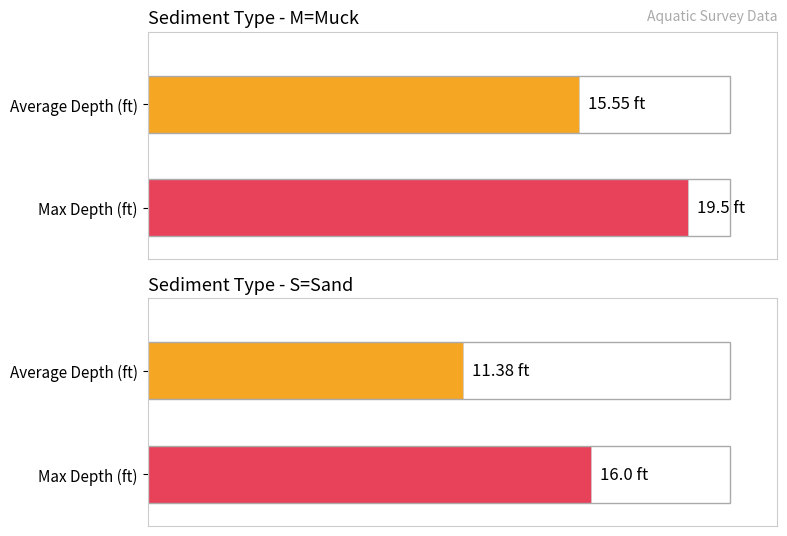

Which series has the largest total across all categories?

Max Depth (ft)